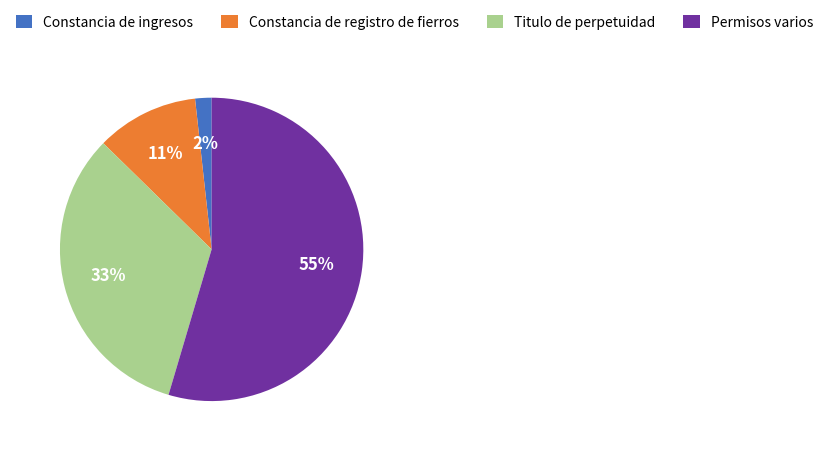

How many segments does this pie chart have?

4